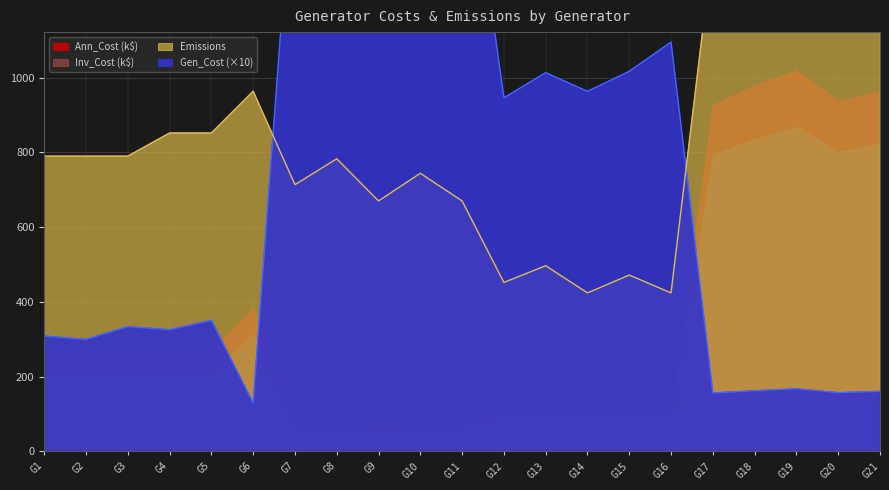

Reading left to right, extract all data points from this chart.

Gen_Cost: 308.8	299.8	333.9	325.7	350.8	129.5	1638.5	1742.6	1666.0	1688.8	1749.7	946.2	1013.6	963.5	1017.1	1095.4	156.5	162.5	167.6	157.3	160.7
Emissions: 790.2	790.2	790.2	852.1	852.1	963.9	713.8	783.1	670.3	744.3	670.3	452.2	496.9	424.2	471.9	424.2	1351.1	1351.1	1351.1	1351.1	1351.1